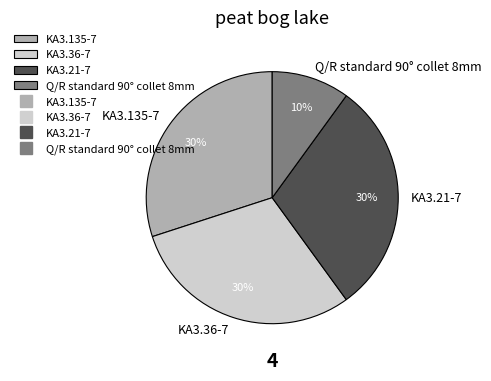

True or false: KA3.21-7 accounts for 25% of the total.

False